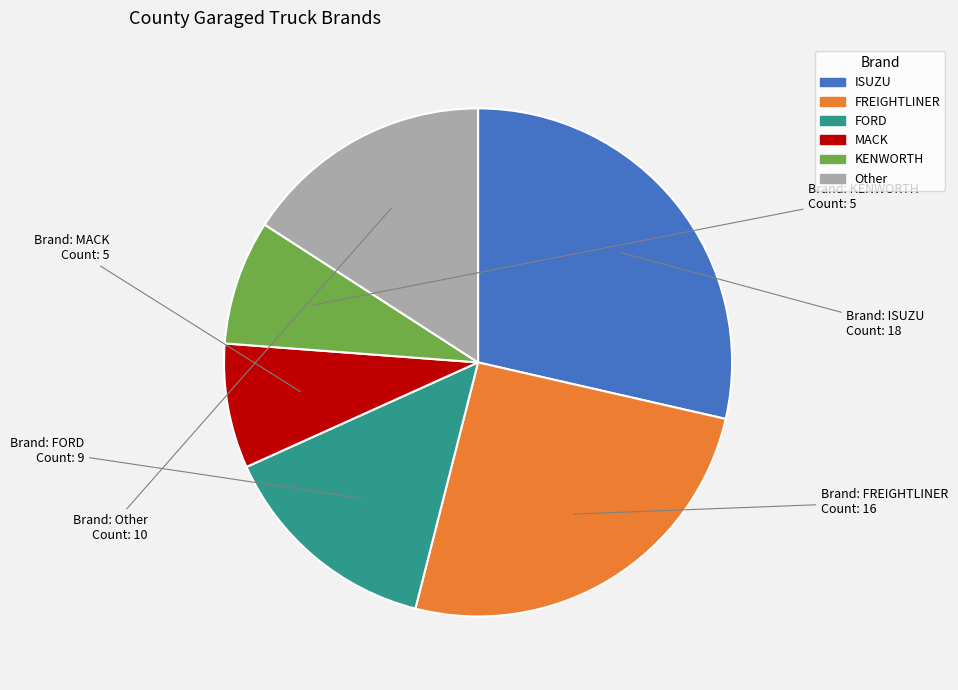

Is there any slice that represents more than half of the pie?

No